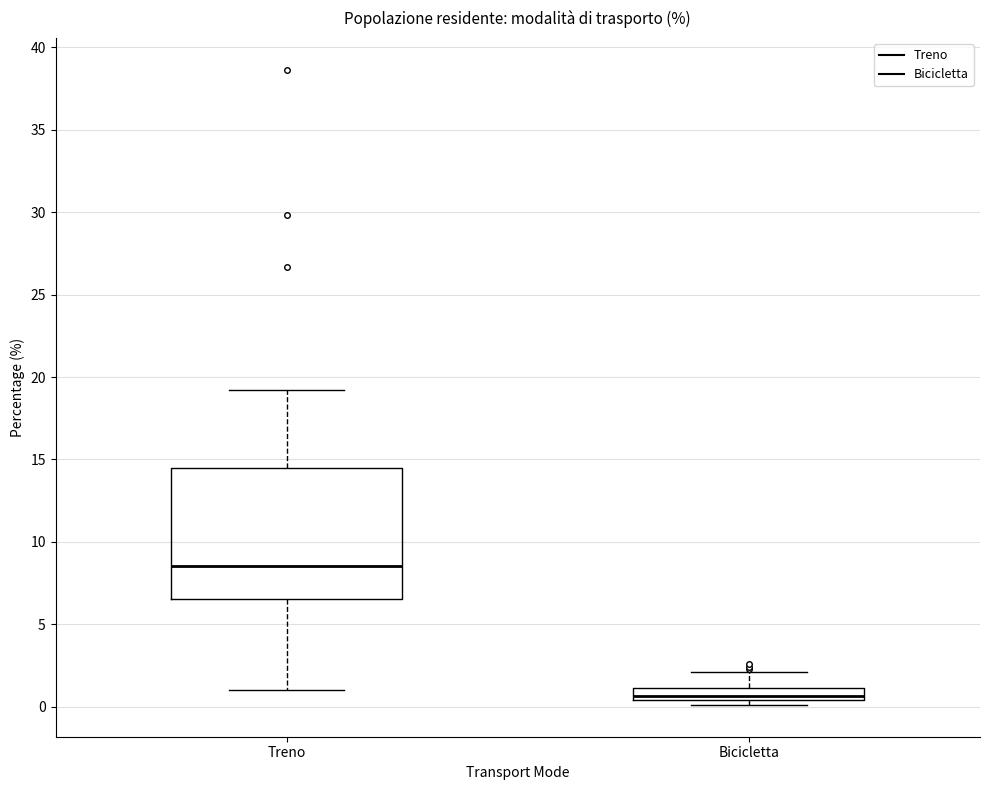

Comparing the boxes themselves (not the whiskers), which one is the tallest?

Treno